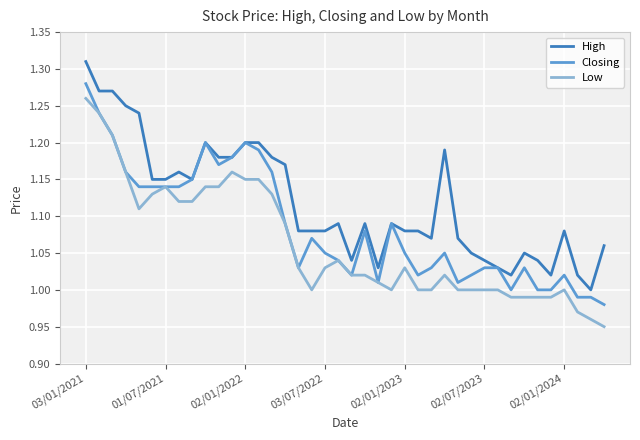

List the series in order of their peak value, highest first.

High, Closing, Low